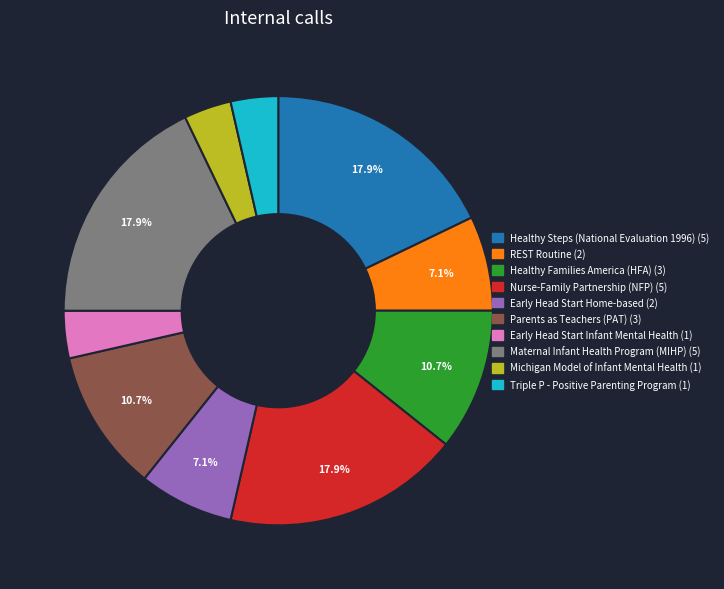

Count the number of slices in the pie.

10